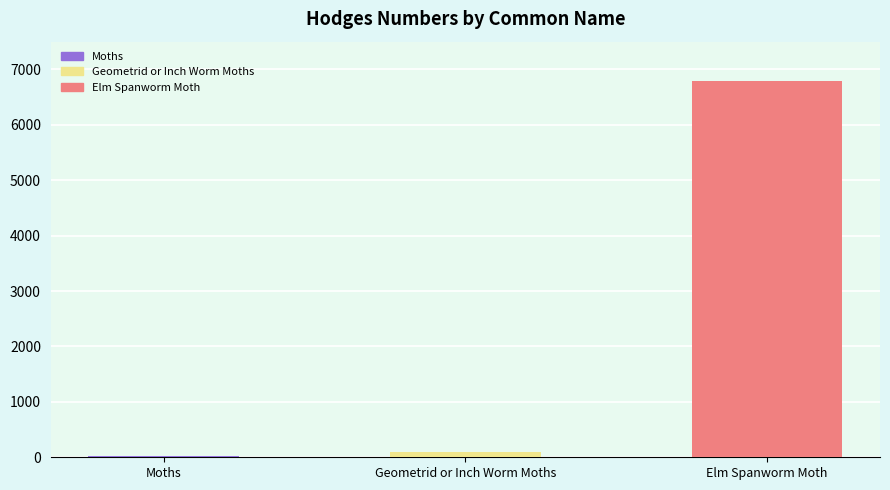

List the labels in order of value, largest first.

Elm Spanworm Moth, Geometrid or Inch Worm Moths, Moths